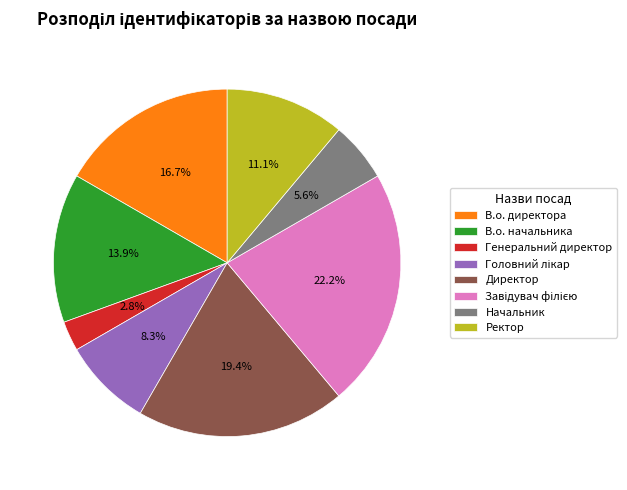

What portion of the pie excludes В.о. директора?

83.3%